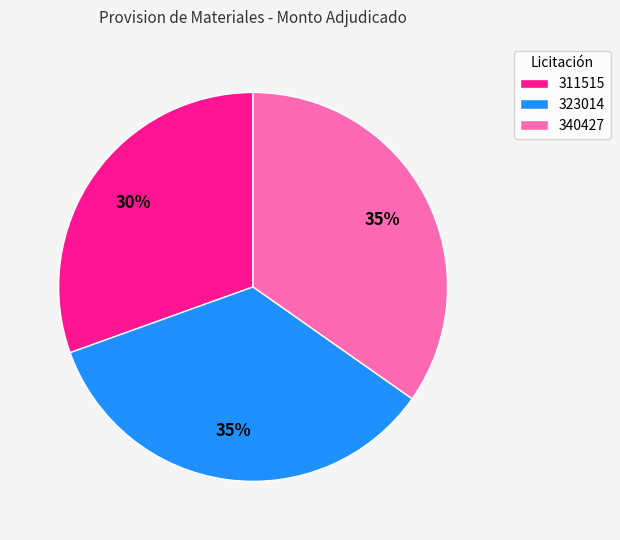

To the nearest percent, what is the average slice percentage?

33%